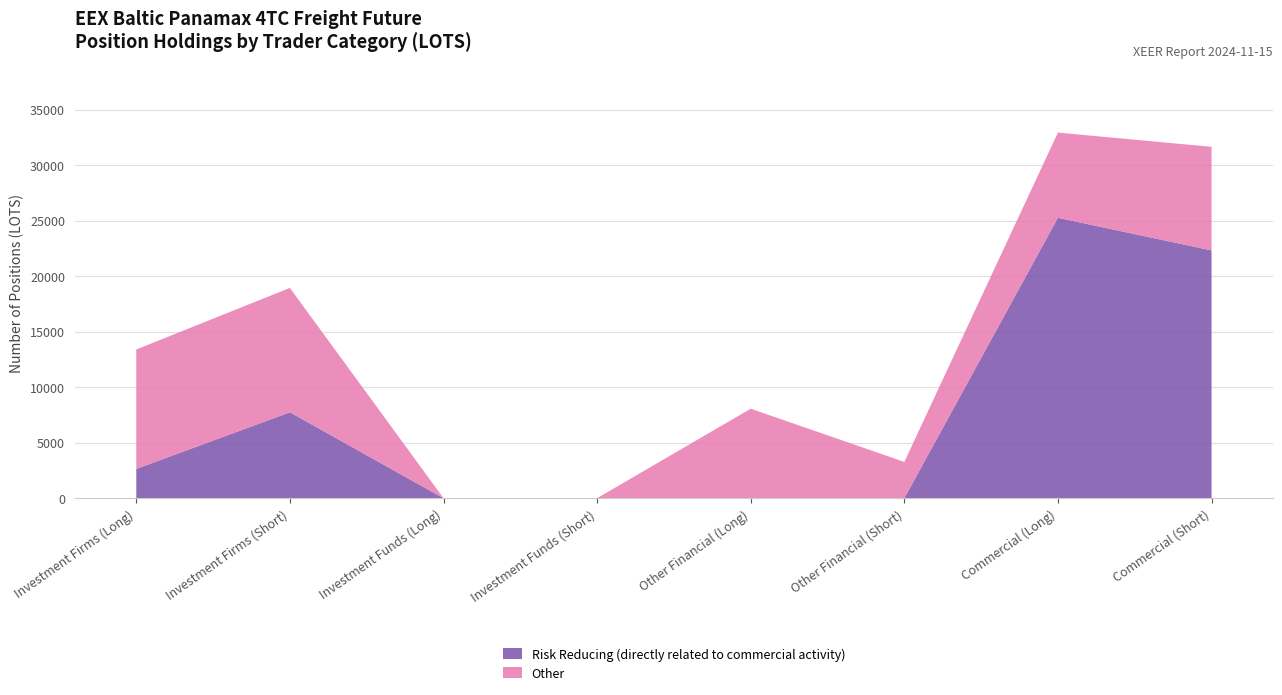

Reading left to right, transcribe all the data shown in this chart.

Risk Reducing: 2636.3	7735.3	0.0	0.0	0.0	0.0	25251.0	22312.0
Other: 10754.4	11202.5	0.0	0.0	8057.9	3267.0	7672.9	9328.7
Total: 13390.6	18937.8	0.0	0.0	8057.9	3267.0	32923.9	31640.7